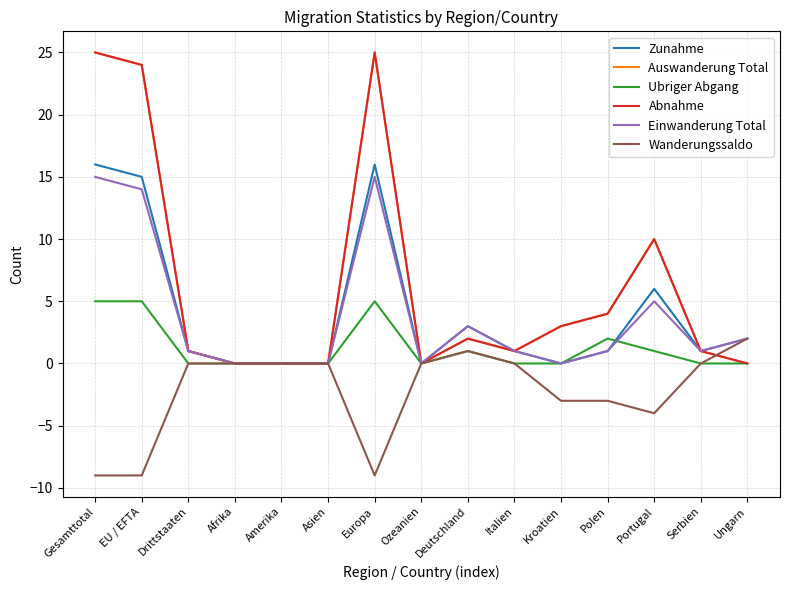

The Zunahme series shows 1 at Italien. True or false?

False